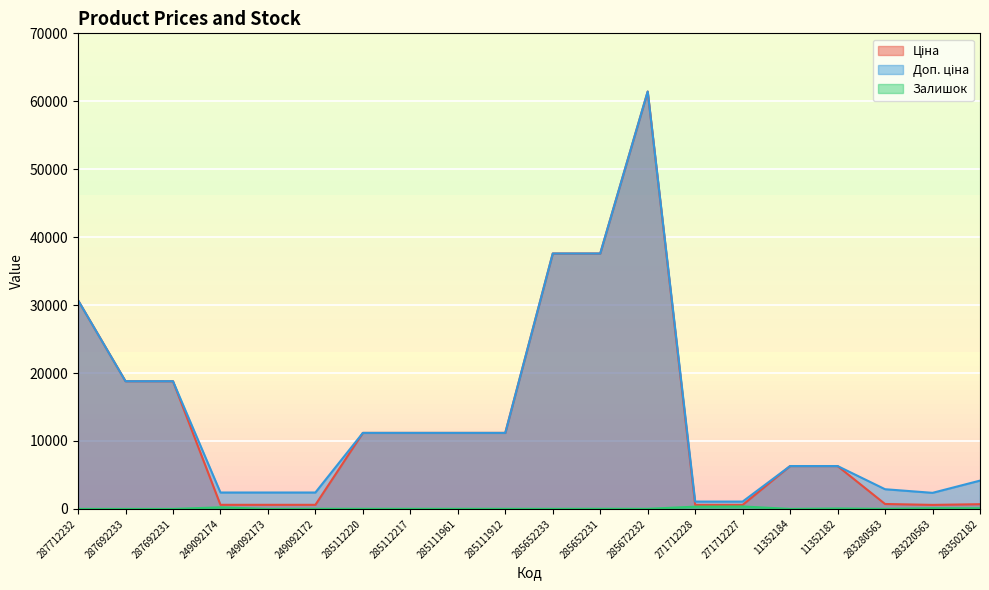

What position from the right is 285112217?

13